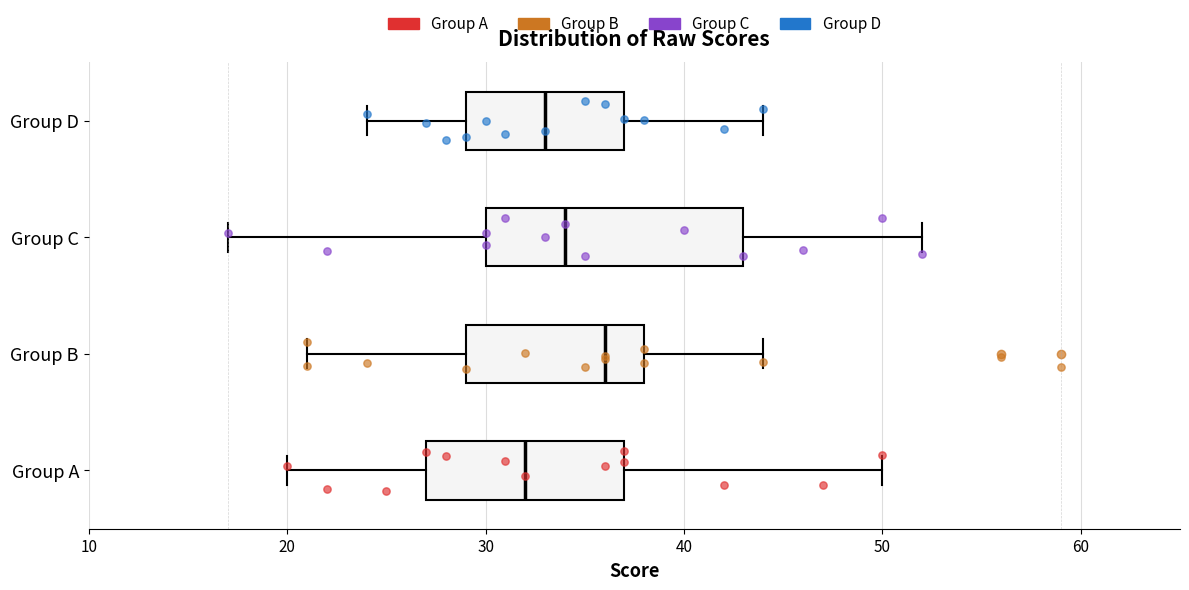

Where is the right edge of the box for Group B on the x-axis? The values are not printed on the chart, so give them approximately, as read against the axis.

38